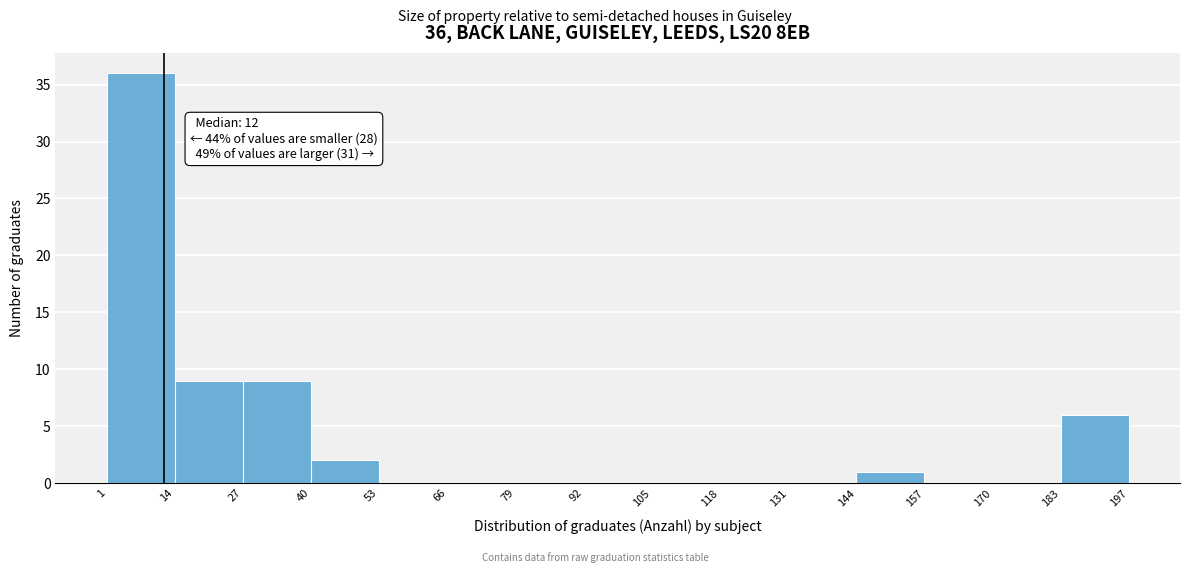

Over which range of the x-axis is the bar tallest?

1 to 14